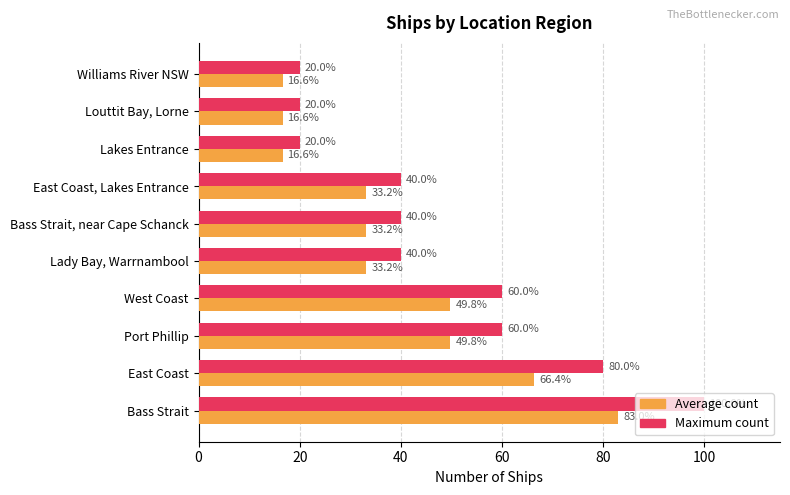

What is the maximum value shown in the chart?

100.0